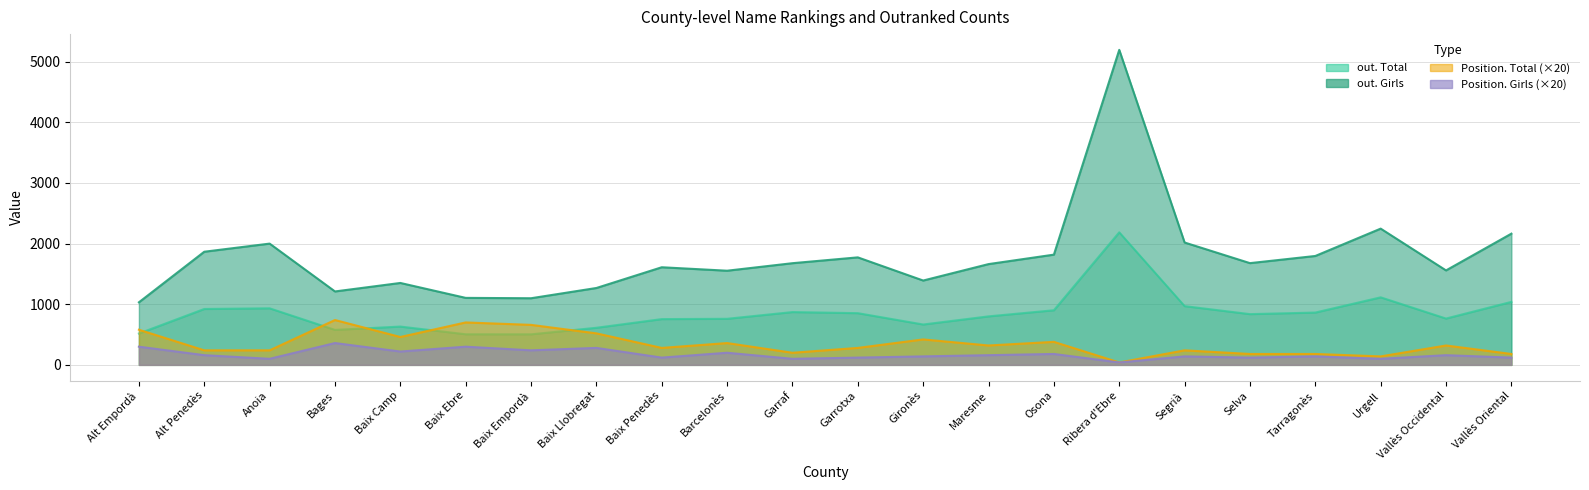

Where is the first local minimum for out. Total?

Bages